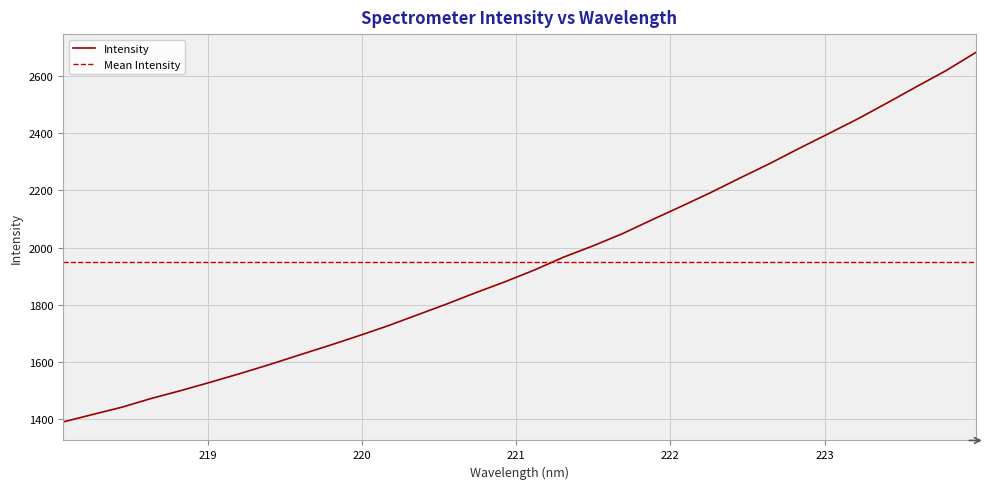

What is the label of the 7th point from the right?

222.8355